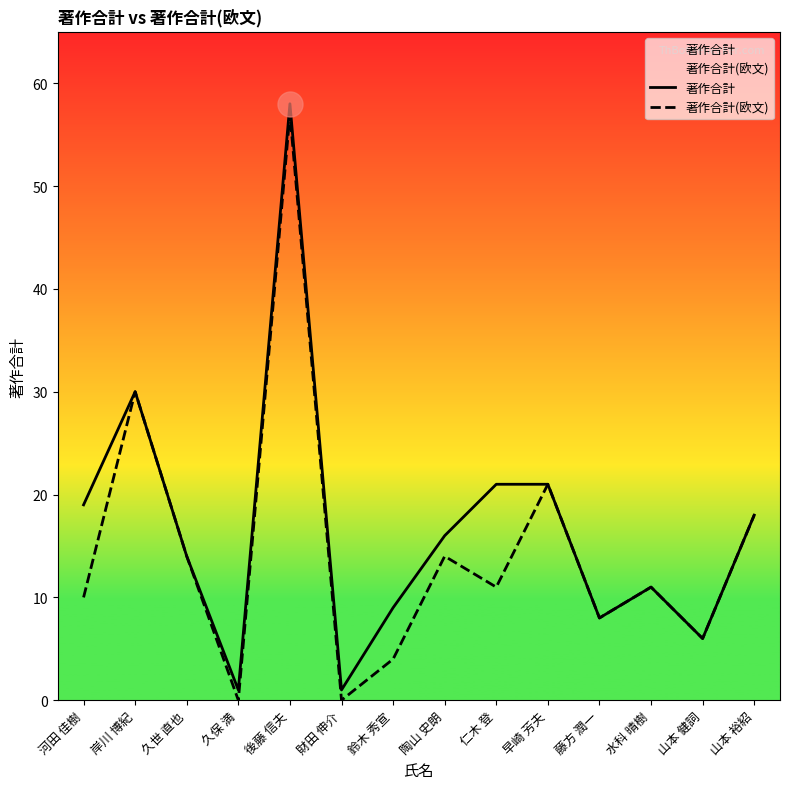

True or false: 著作合計 and 著作合計(欧文) intersect in this chart.

False